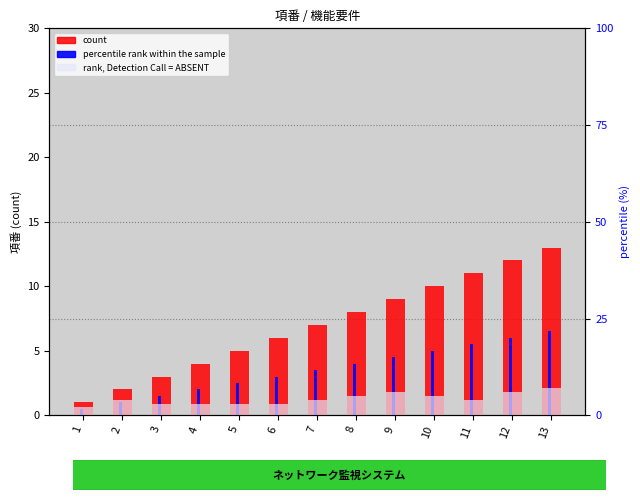

What is the highest value of the count series?

13.0